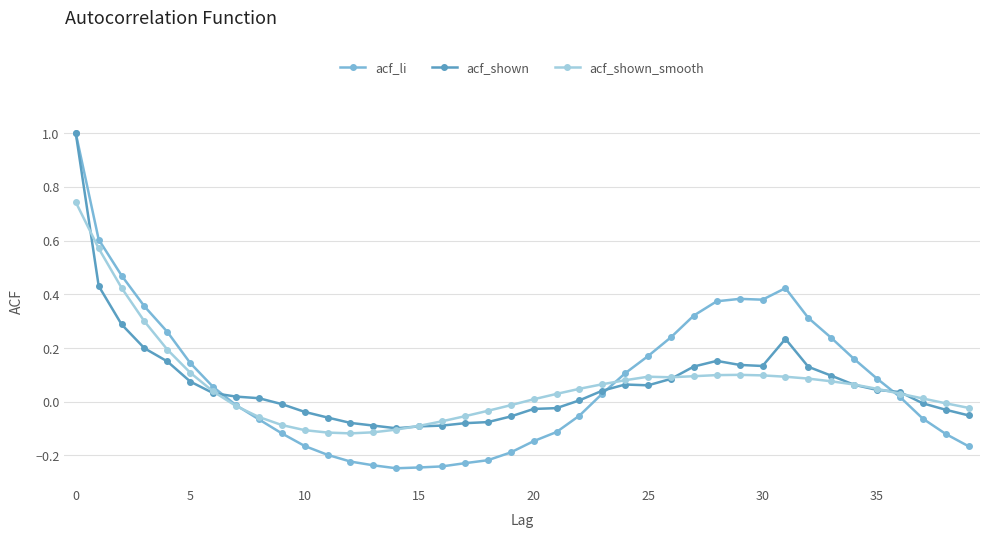

After their last crossing, which series has the higher values: acf_shown_smooth or acf_shown?

acf_shown_smooth